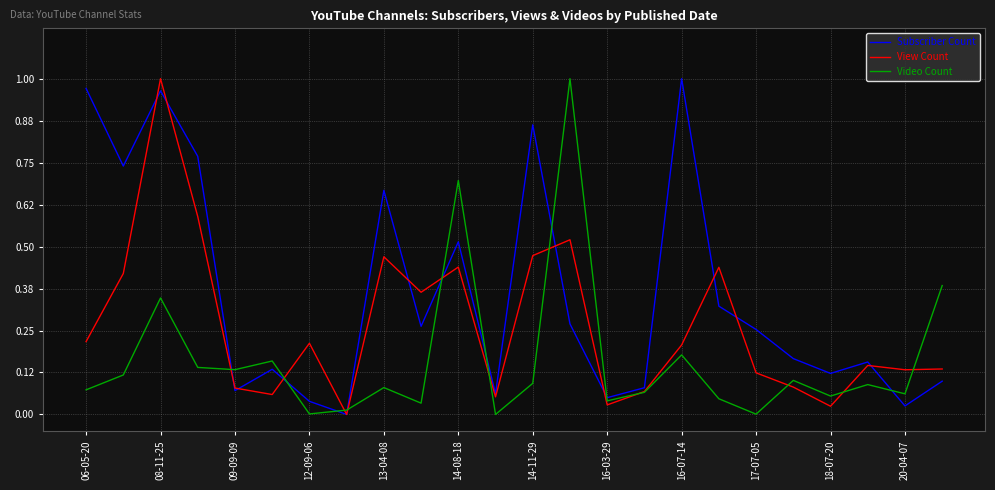

Rank the series by their average value, from lowest to highest.

Video Count, View Count, Subscriber Count